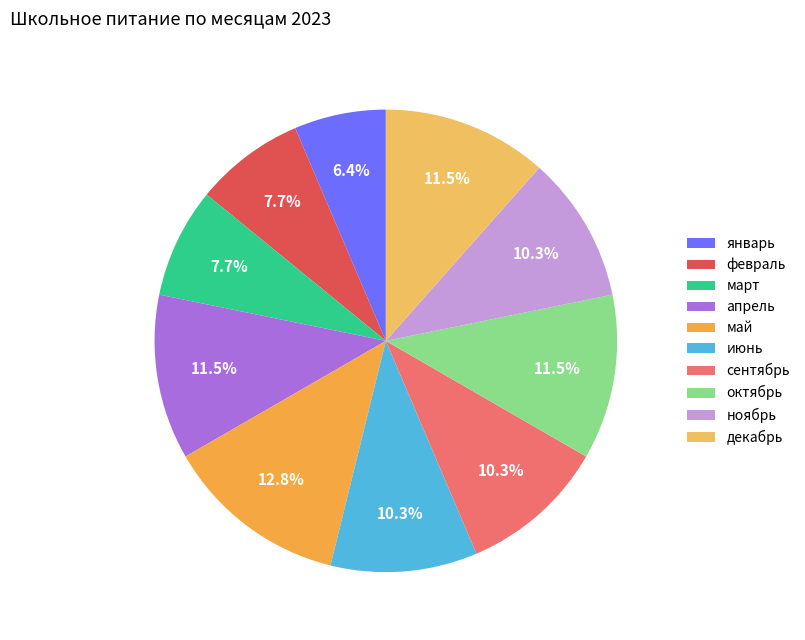

How many slices are in this pie chart?

10